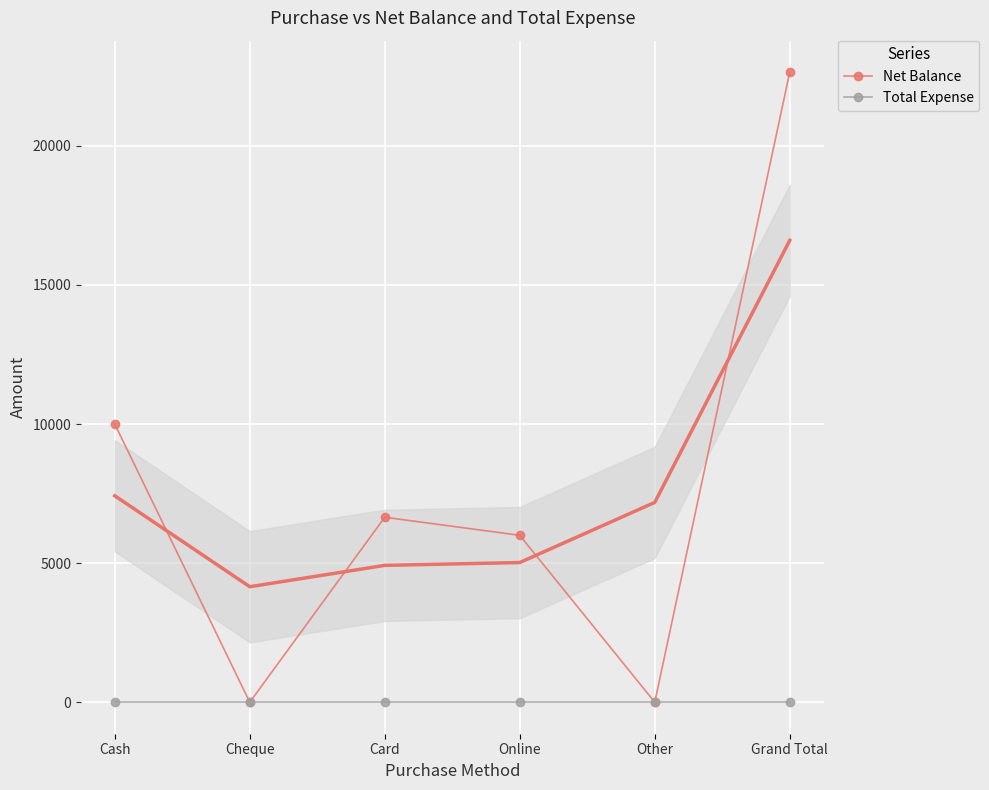

The Net Balance series shows 13752 at Cash. True or false?

False